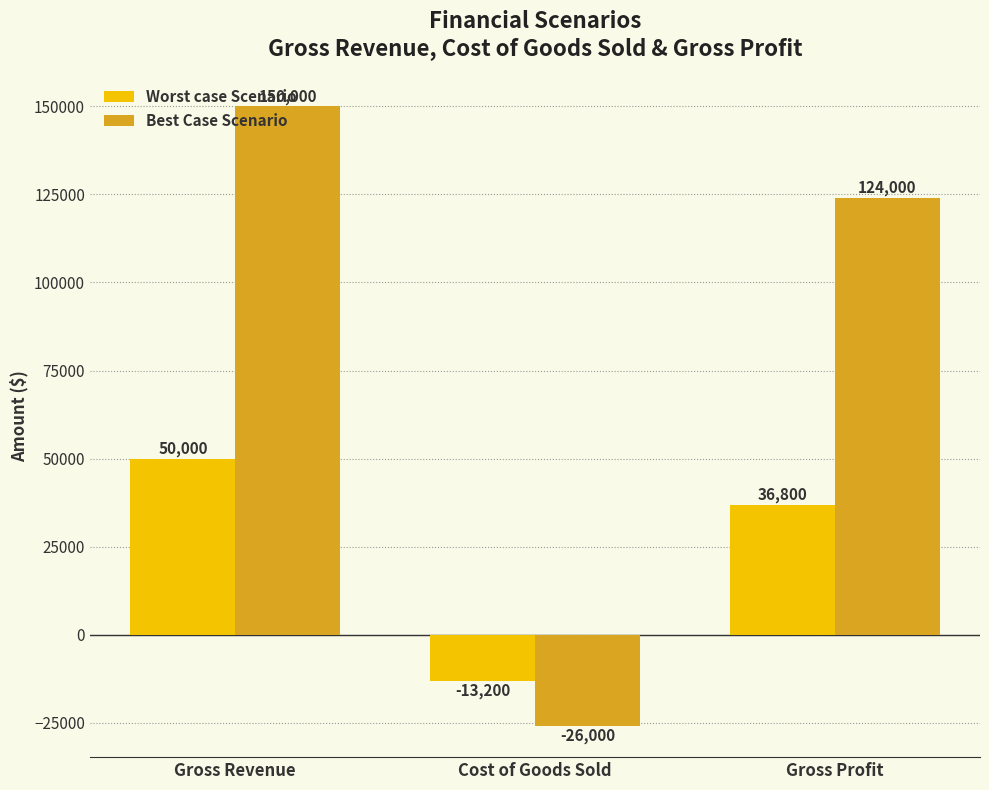

At Gross Revenue, list the series in order from smallest to largest.

Worst case Scenario, Best Case Scenario